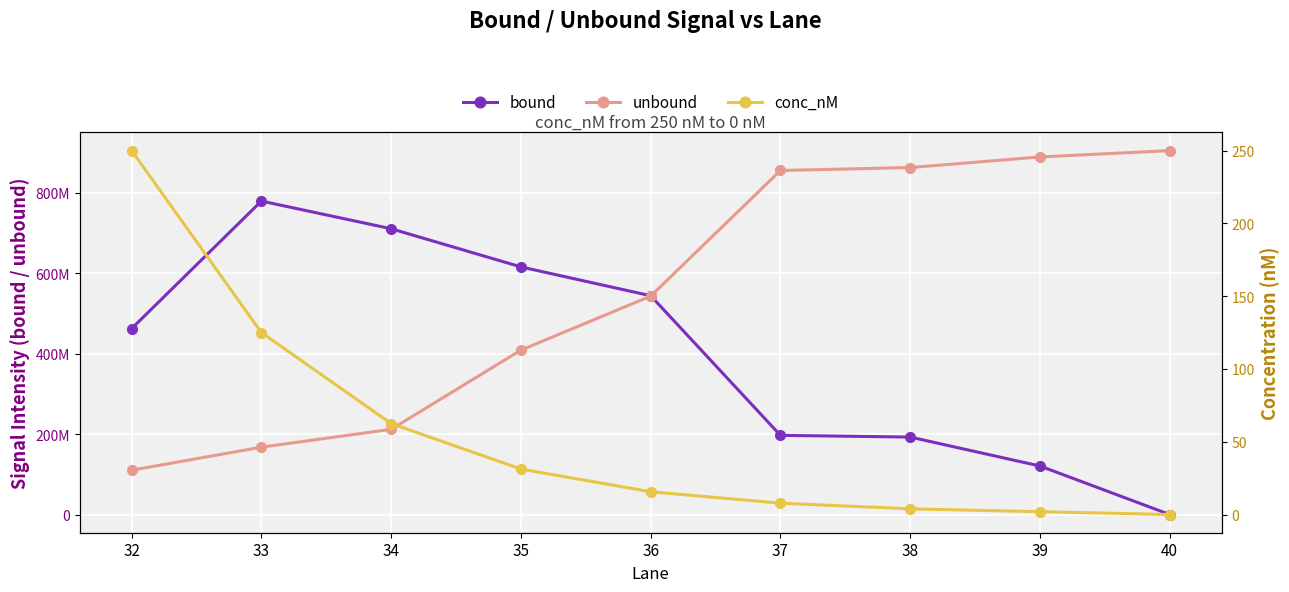

Where do unbound and bound first cross each other?

36 and 37